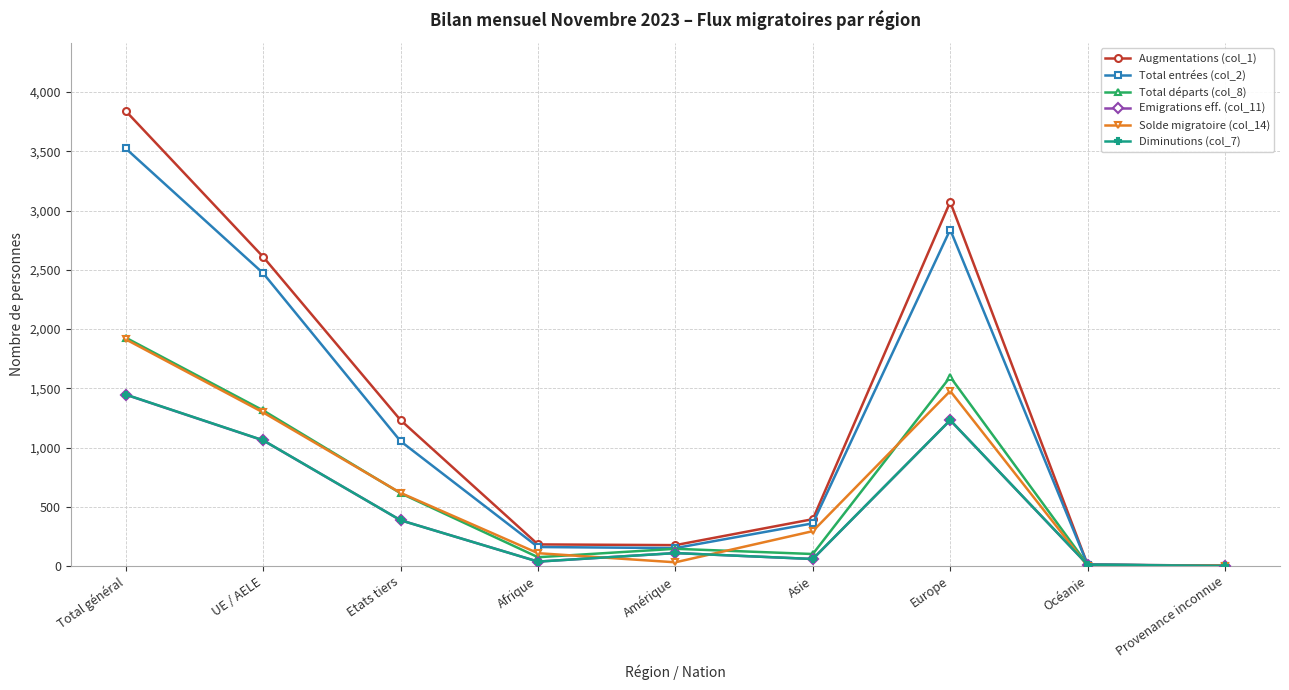

What is the label of the 3rd point from the right?

Europe